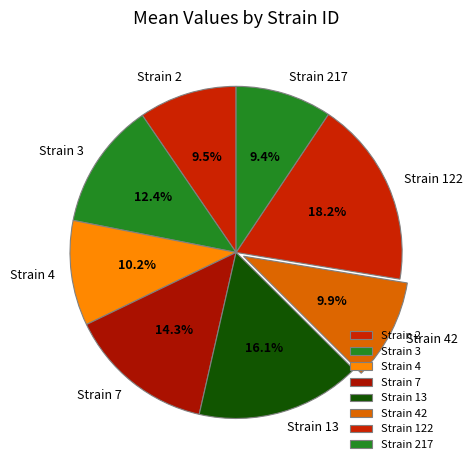

How many slices are in this pie chart?

8